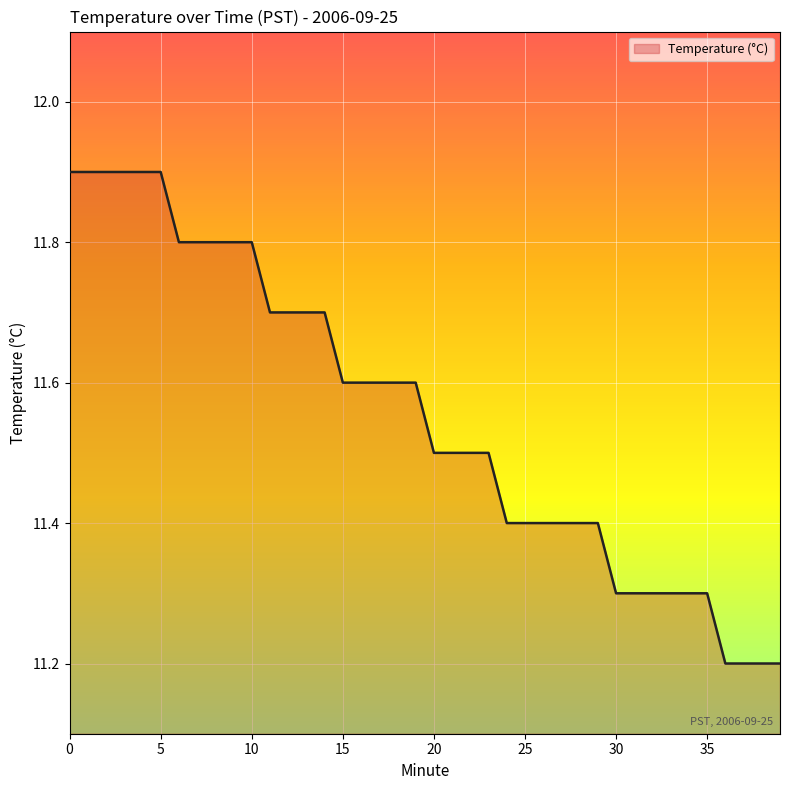

What is the difference between the maximum and minimum values?

0.7